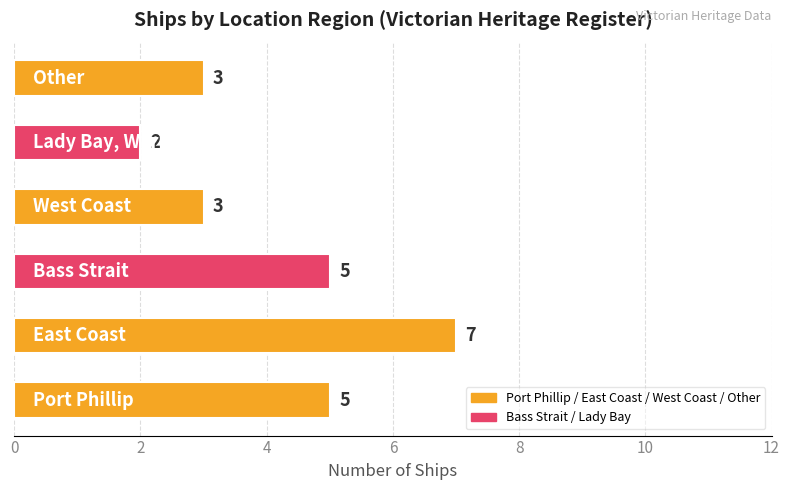

How many bars are there in total?

6